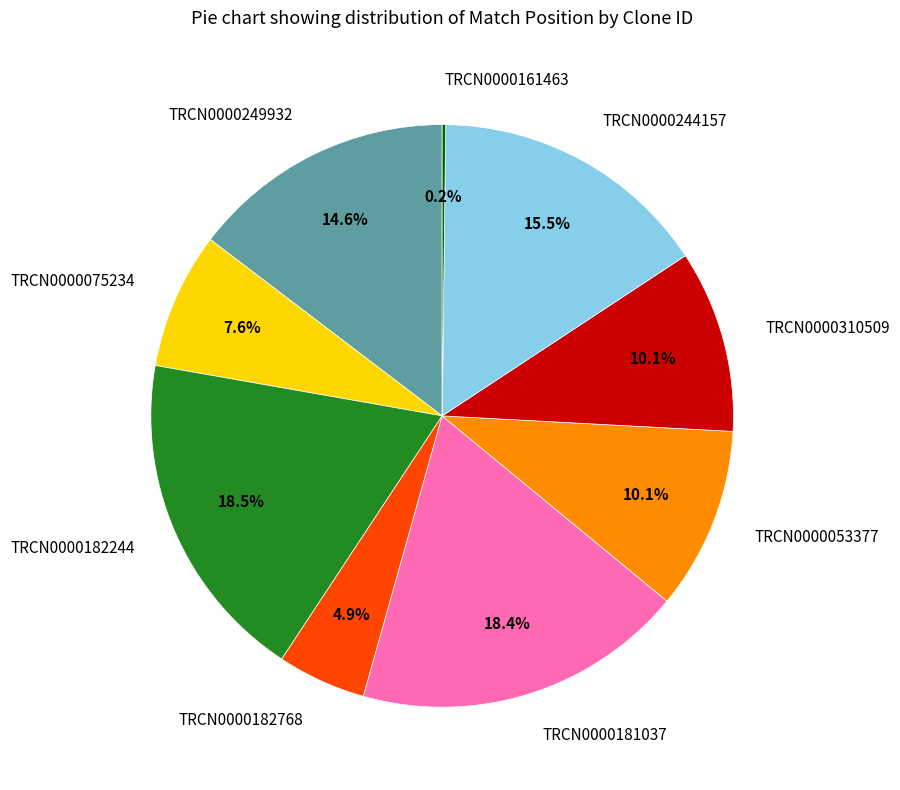

Does TRCN0000075234 account for over 50% of the chart?

No